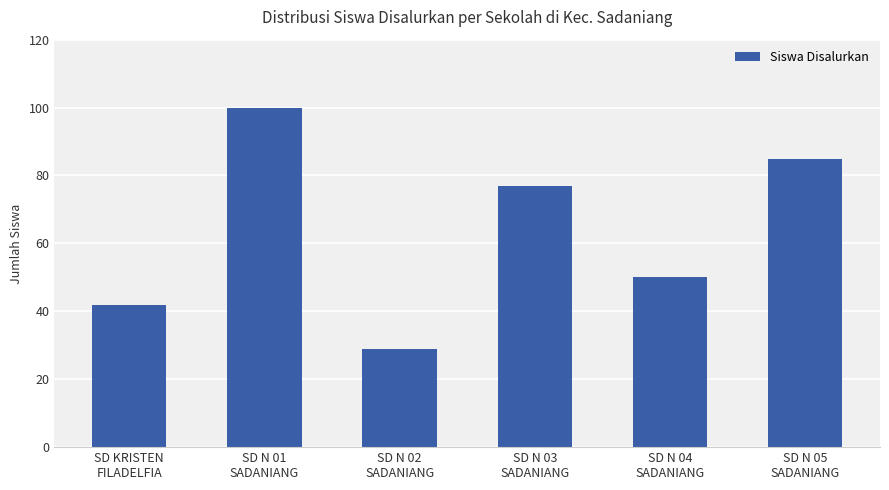

What is the minimum value shown in the chart?

29